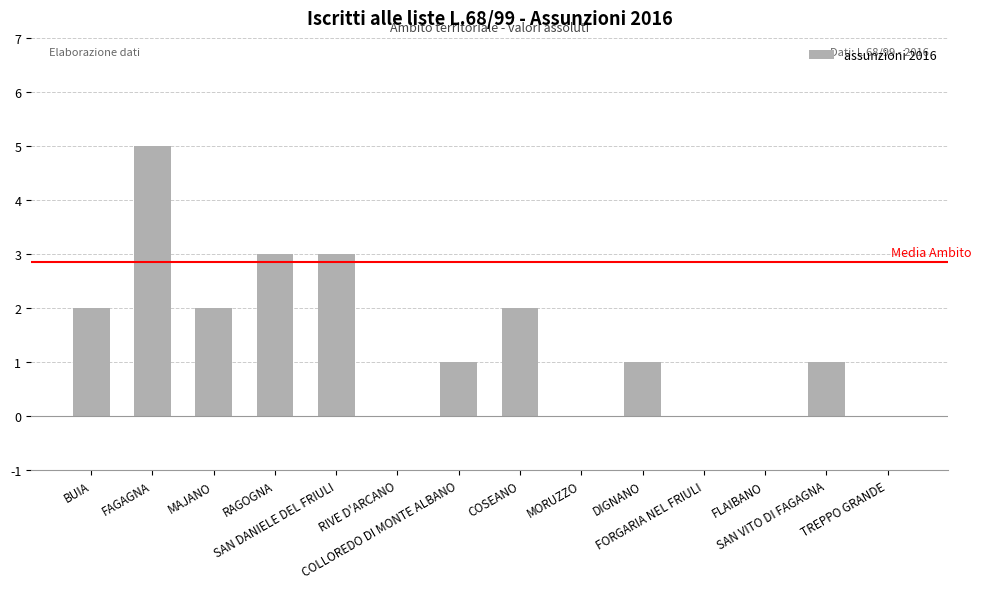

Are the bars grouped side by side (vs. stacked)?

No